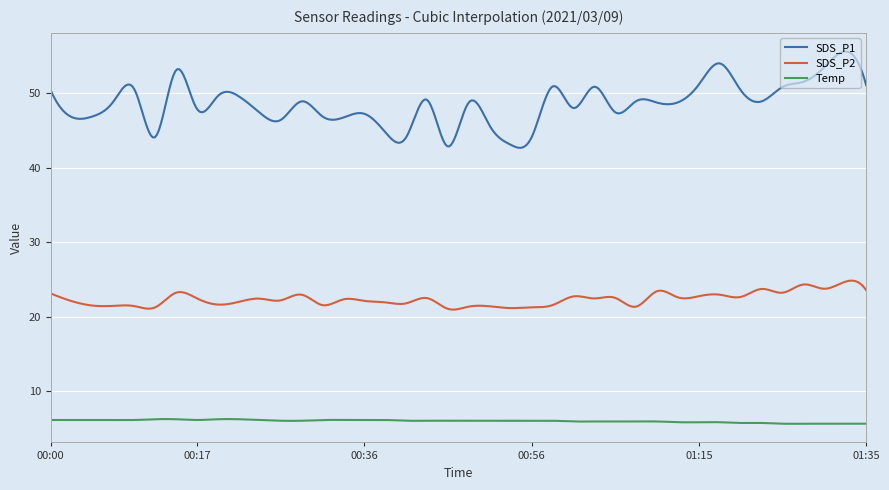

What is the maximum value for Temp?

6.2